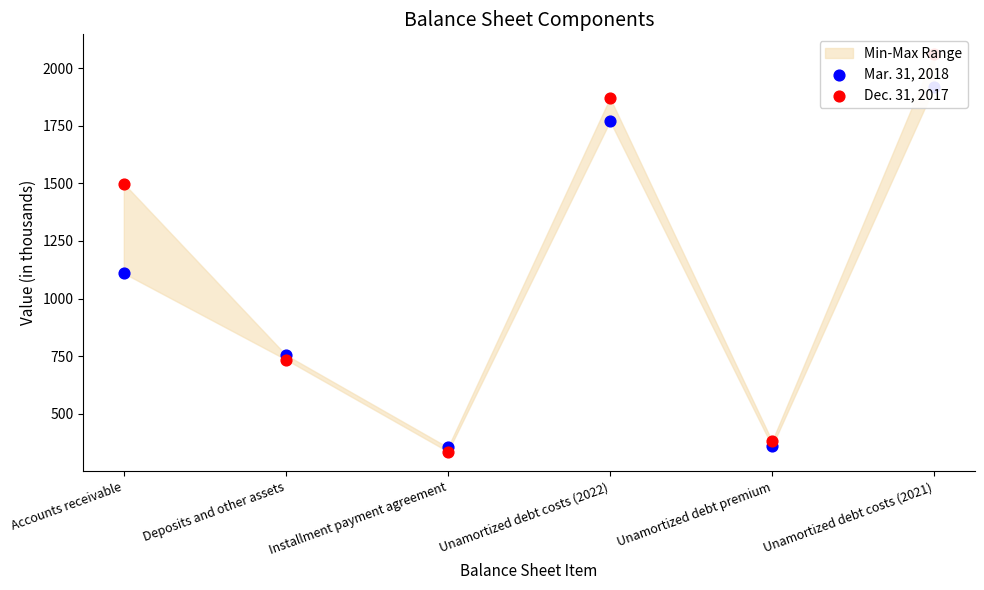

What is the total value across all series at Accounts receivable?

2609